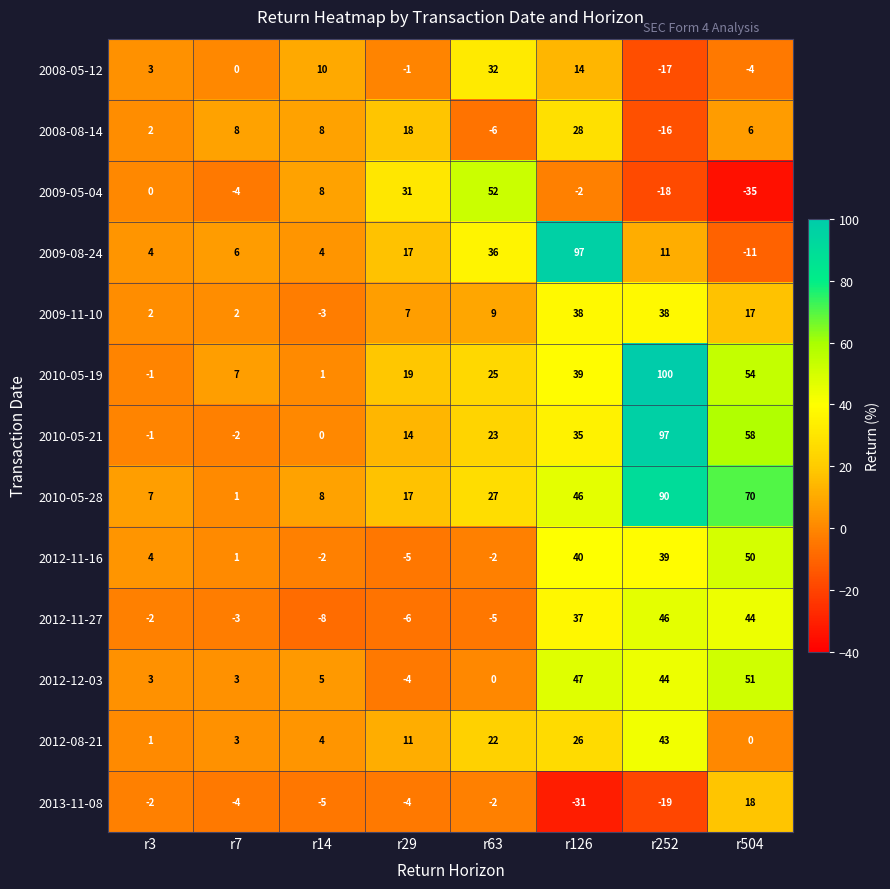

Read the 2010-05-21 value at r252.

97